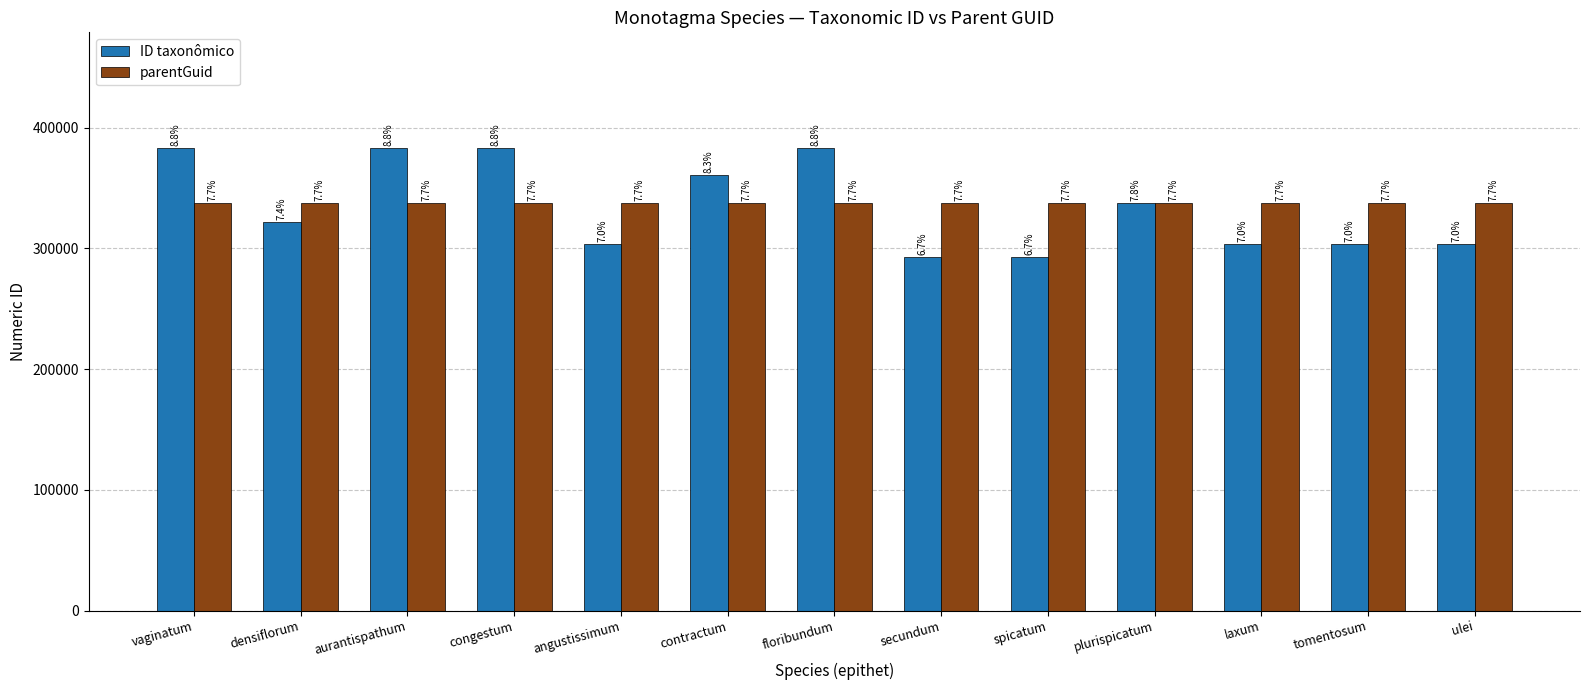

What is the sum of the ID taxonômico values at floribundum and densiflorum?

704880